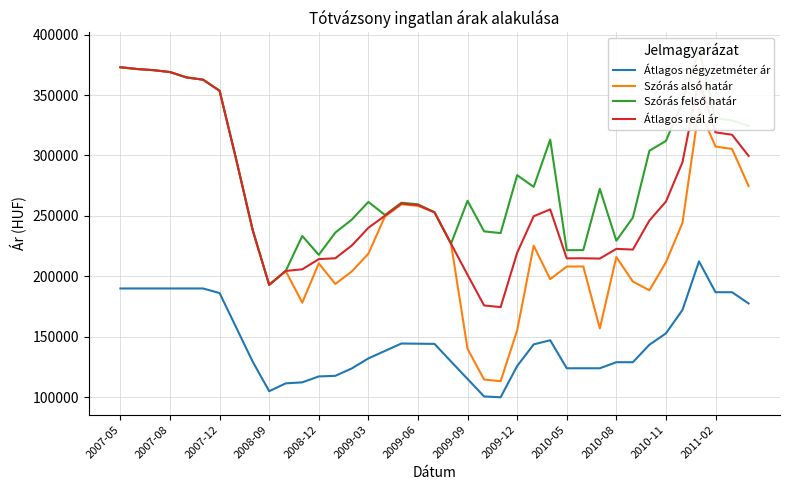

What is the difference between the highest and lowest values at 31?

119638